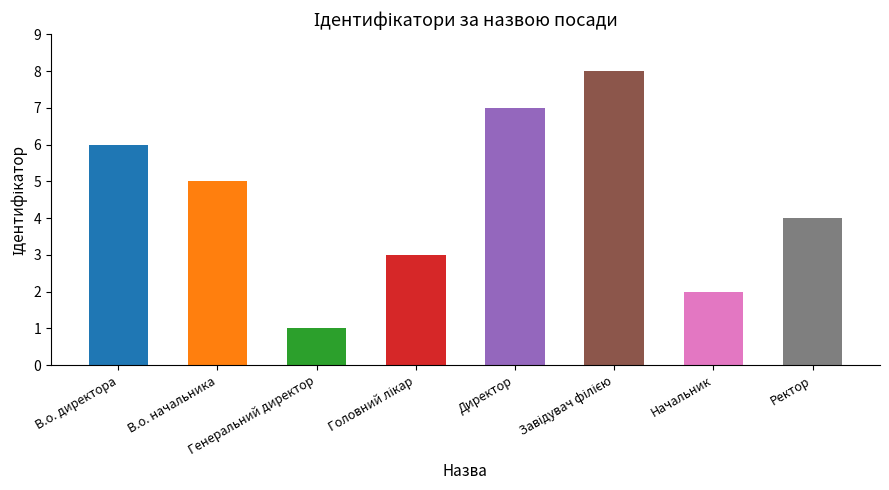

What is the label of the 1st bar from the left?

В.о. директора